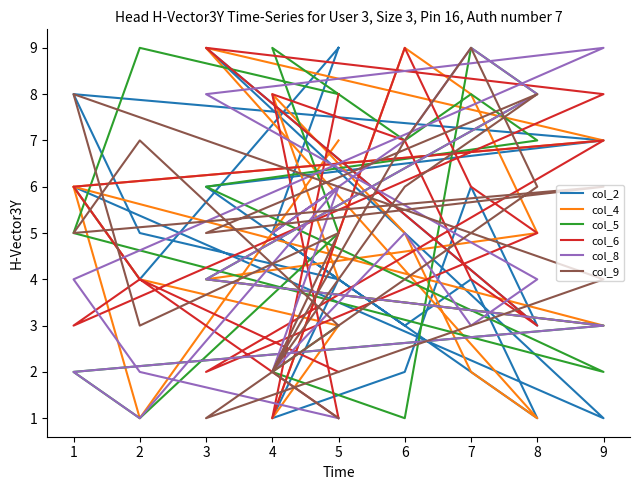

Rank the series at 7 from highest to lowest value.

col_4, col_5, col_9, col_2, col_6, col_8